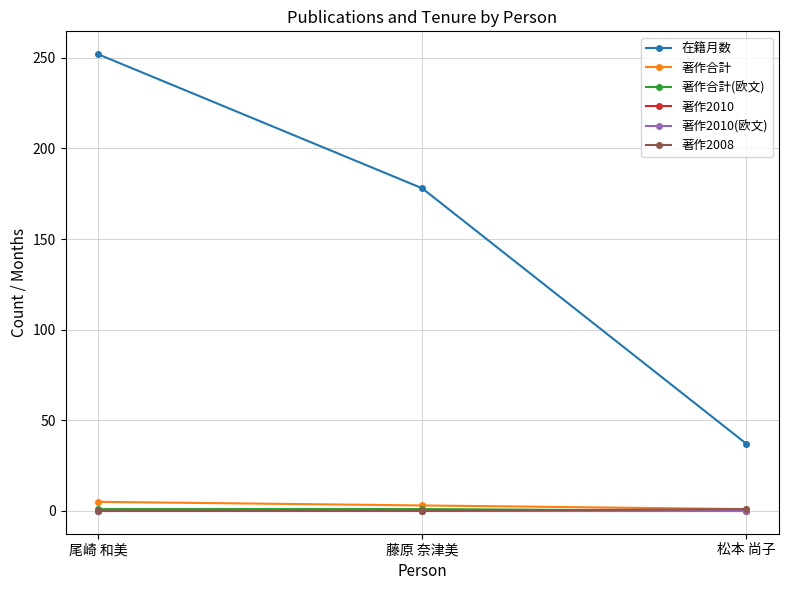

What is the maximum value for 著作合計?

5